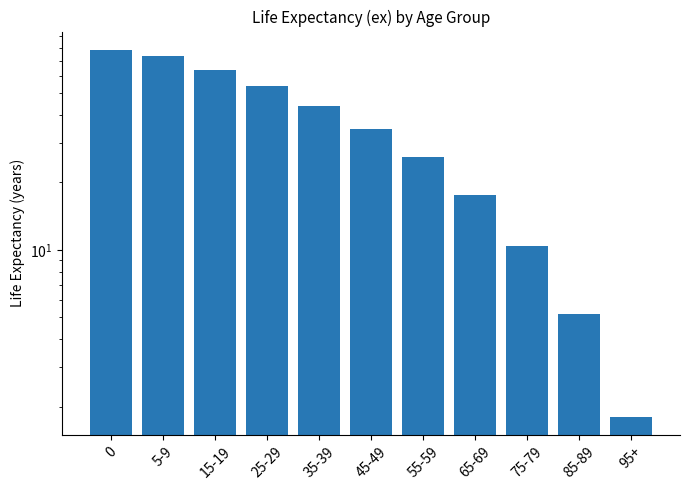

What is the sum of all values?

408.2